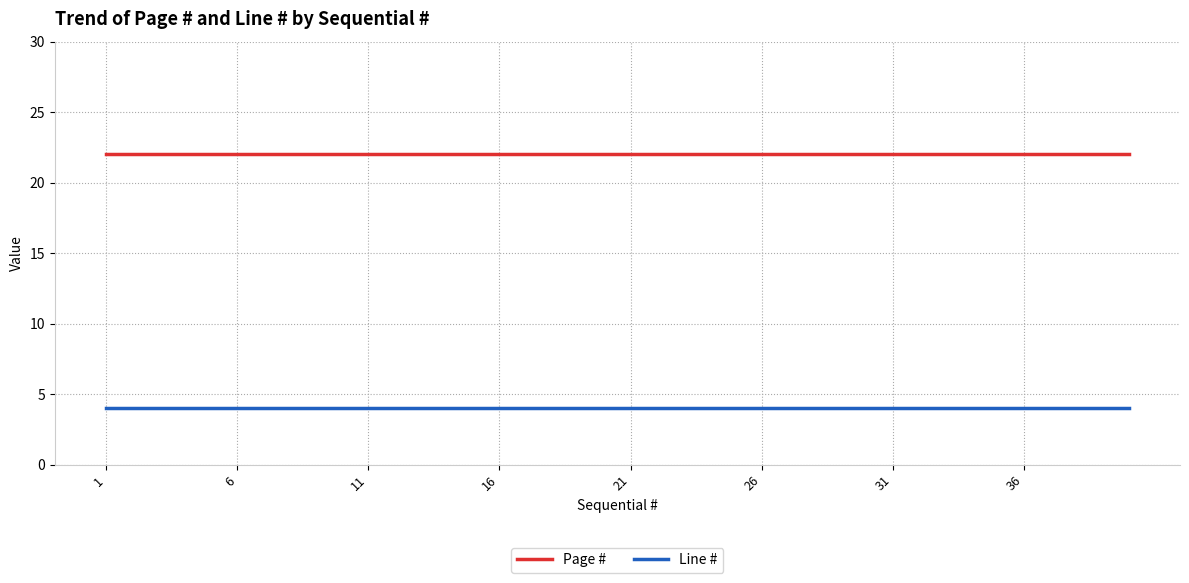

Rank the series by their maximum value, from highest to lowest.

Page #, Line #